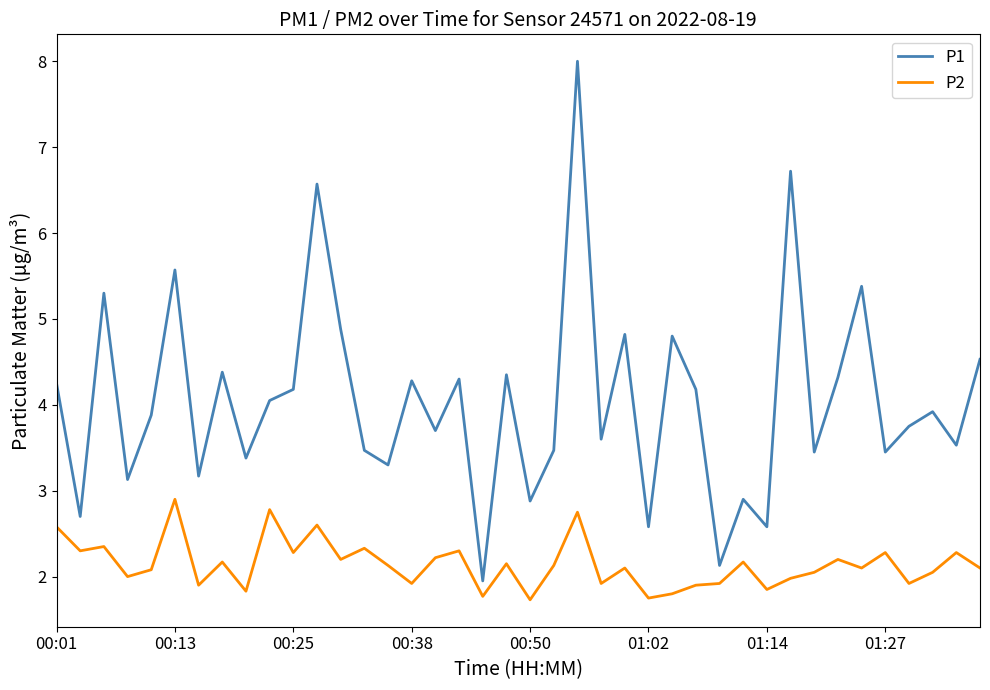

Which series has the largest total across all categories?

P1